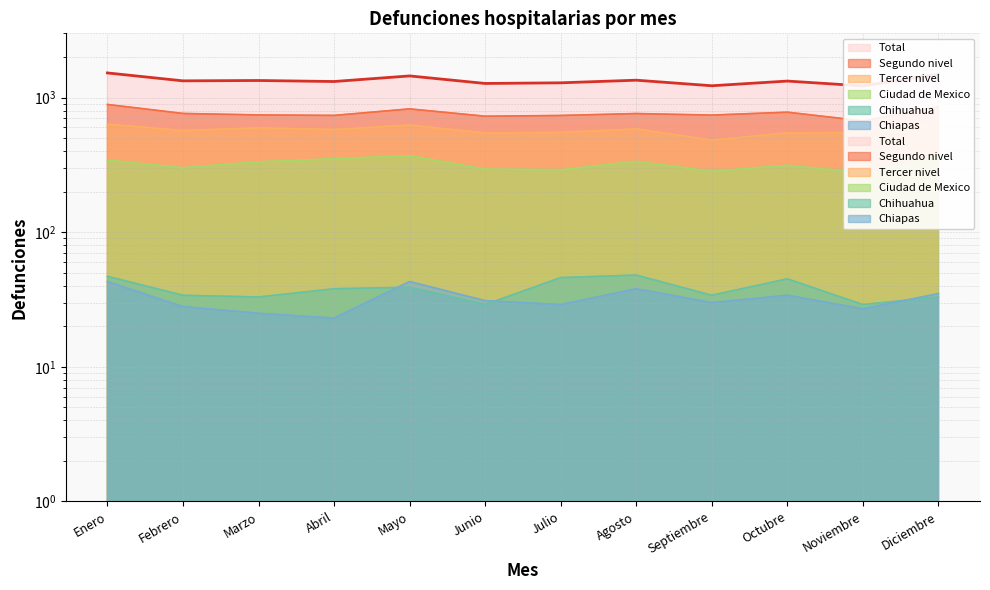

At which label does Chiapas reach its minimum?

Abril